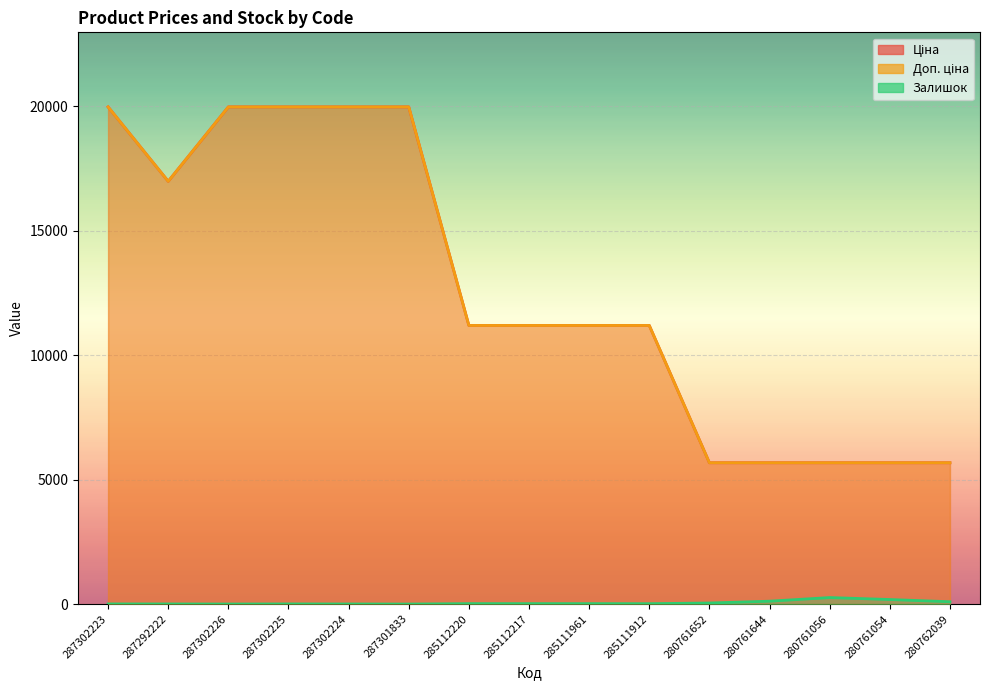

At which label is Ціна closest to 12818?

285112220